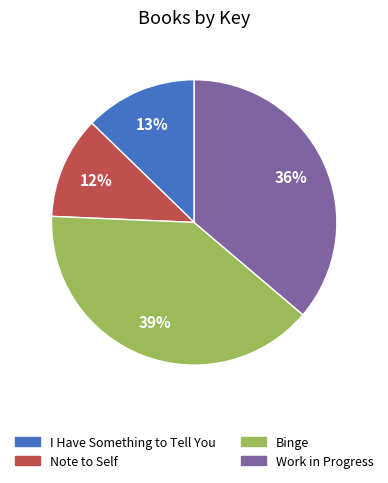

Do Note to Self and Work in Progress together represent more than half of the pie?

No